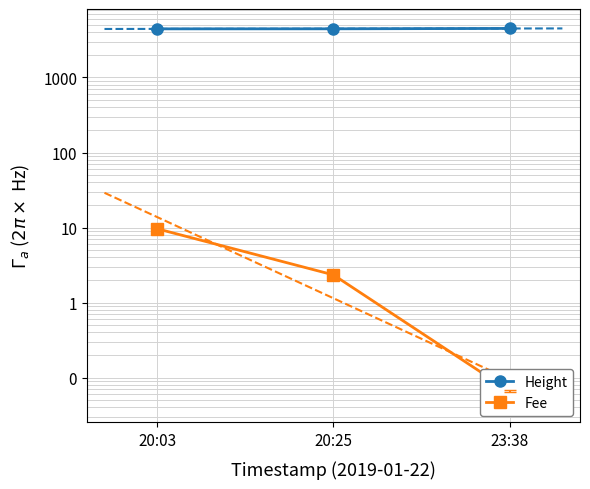

Read the Height value at 23:38.

4508.0